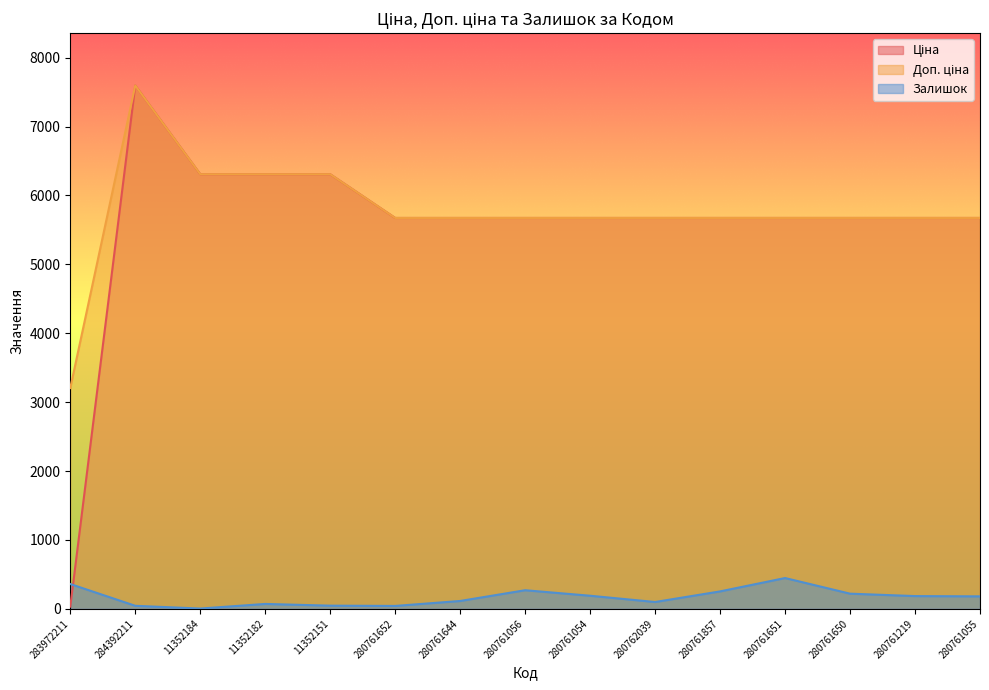

Reading right to left, list all the values displayed in this chart.

Ціна: 5673.8	5673.8	5673.8	5673.8	5673.8	5673.8	5673.8	5673.8	5673.8	5673.8	6308.8	6308.8	6308.8	7596.5	32.0
Доп. ціна: 5673.8	5673.8	5673.8	5673.8	5673.8	5673.8	5673.8	5673.8	5673.8	5673.8	6308.8	6308.8	6308.8	7596.5	3205.0
Залишок: 181.0	185.0	220.0	447.0	253.0	99.0	190.0	270.0	114.0	42.0	46.0	71.0	4.0	44.0	360.0